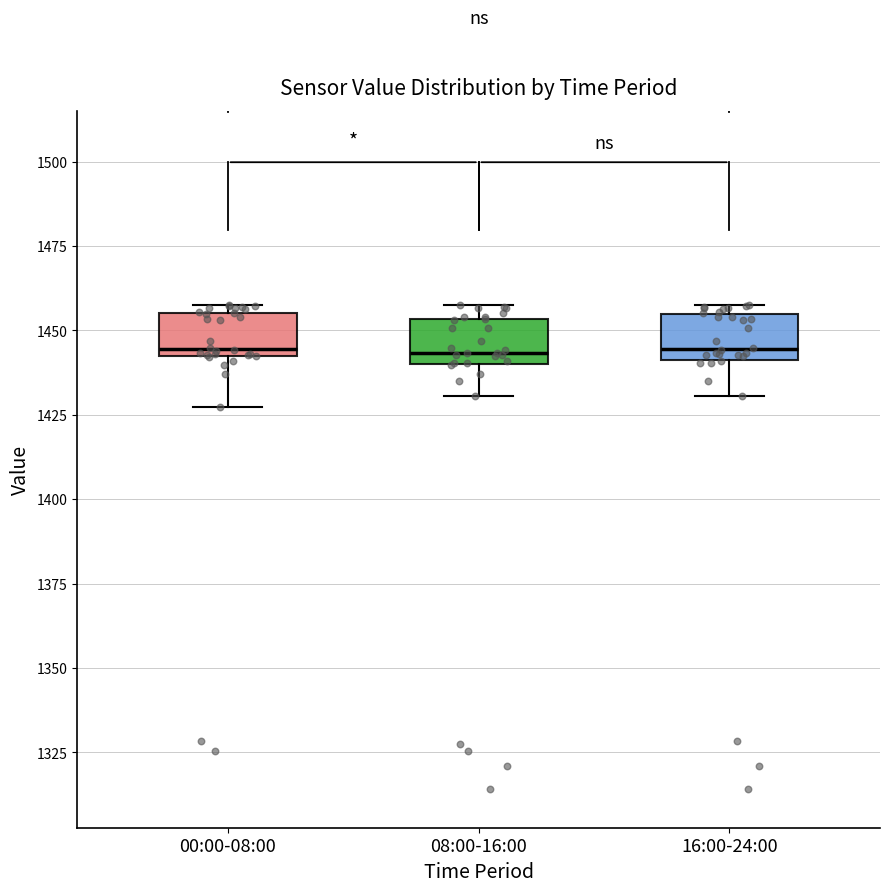

Reading left to right, transcribe this box plot: for each box, give where its median line is, the range the box spans, and where its two whiskers end, as read against the y-axis. The values are not printed on the chart, so give them approximately, as read against the axis.

00:00-08:00: median 1445, box 1440 to 1455, whiskers 1425 to 1460
08:00-16:00: median 1445, box 1440 to 1455, whiskers 1430 to 1460
16:00-24:00: median 1445, box 1440 to 1455, whiskers 1430 to 1460